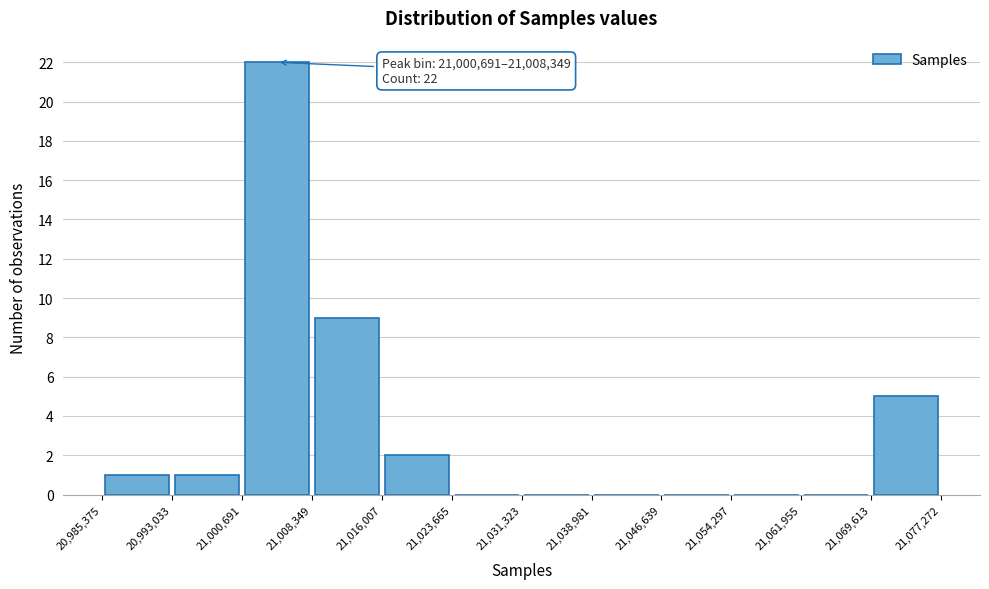

Which range on the x-axis has the tallest bar?

21,000,691 to 21,008,349